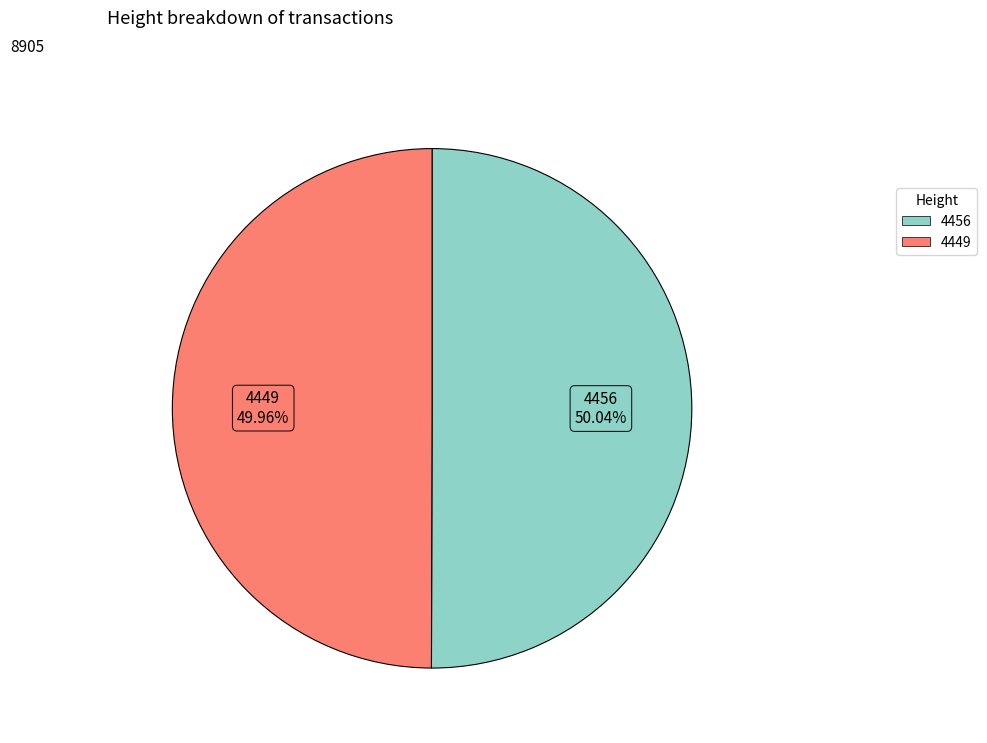

How many segments does this pie chart have?

2